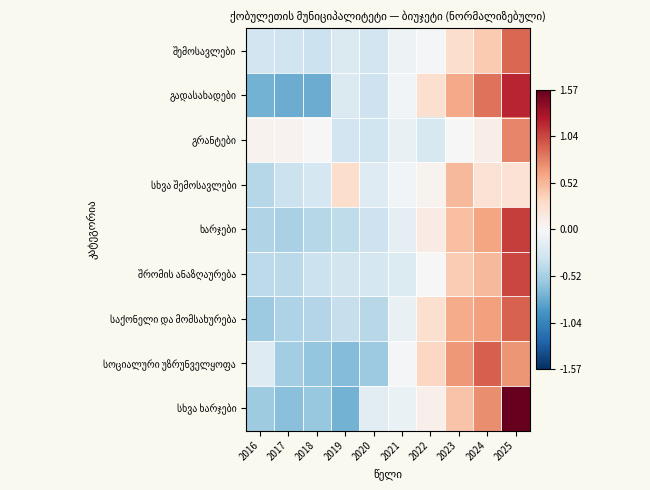

At how many categories does at least one series exceed 0?

8